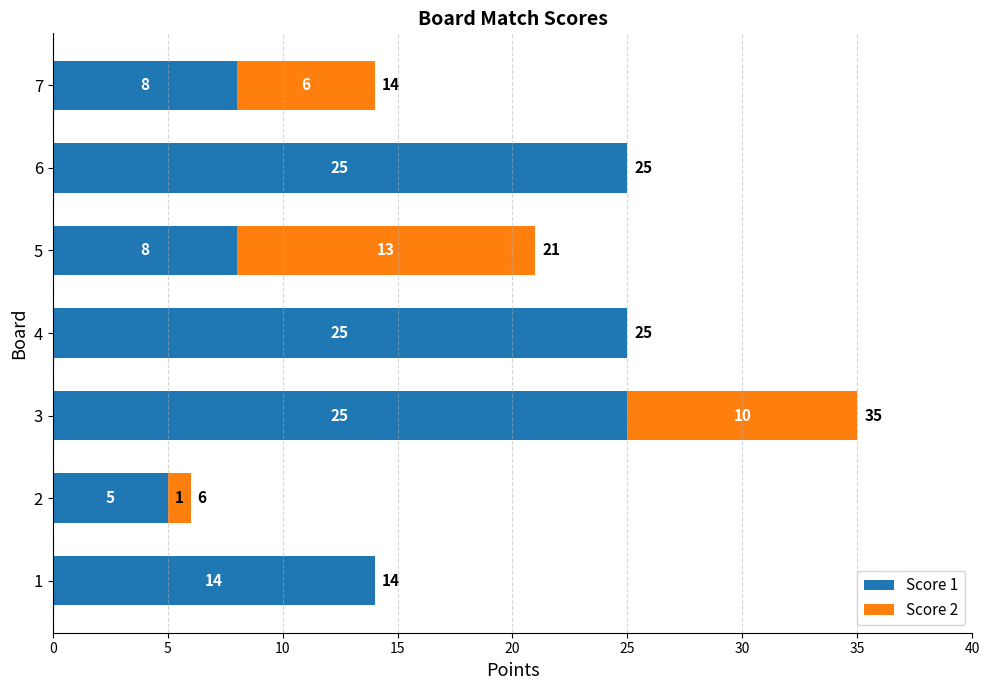

How many Score 1 values are between 8 and 25?

6